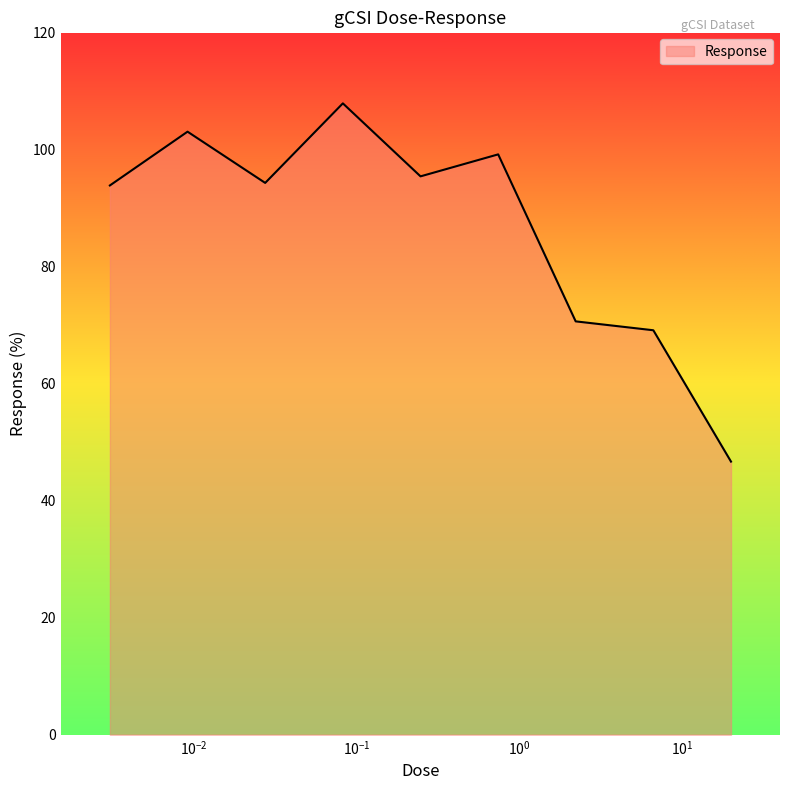

What is the difference between the maximum and minimum values?

61.2